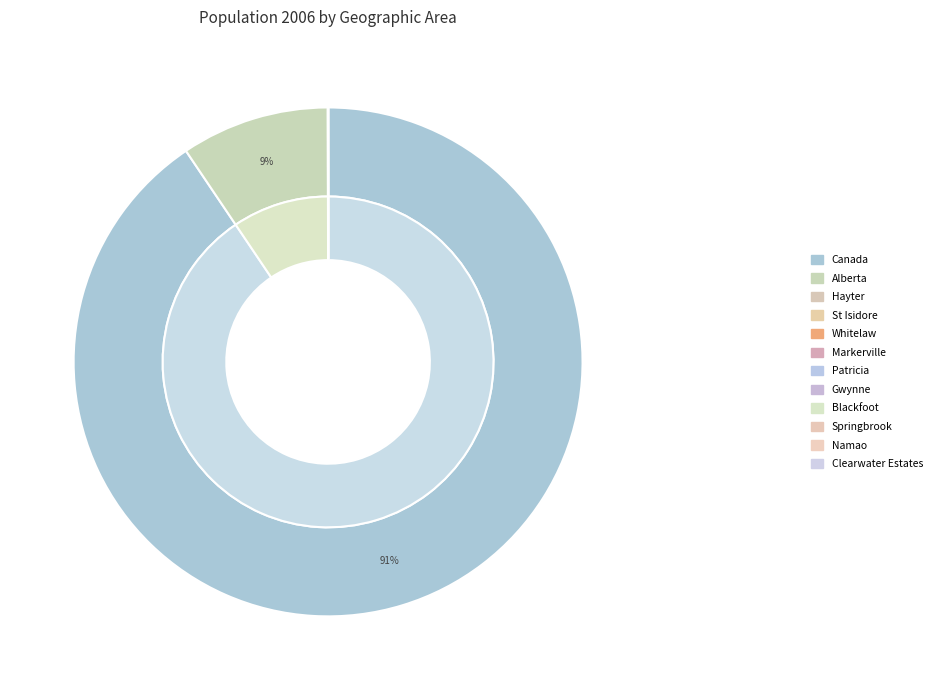

What is the change in value from Springbrook to Namao?

-607